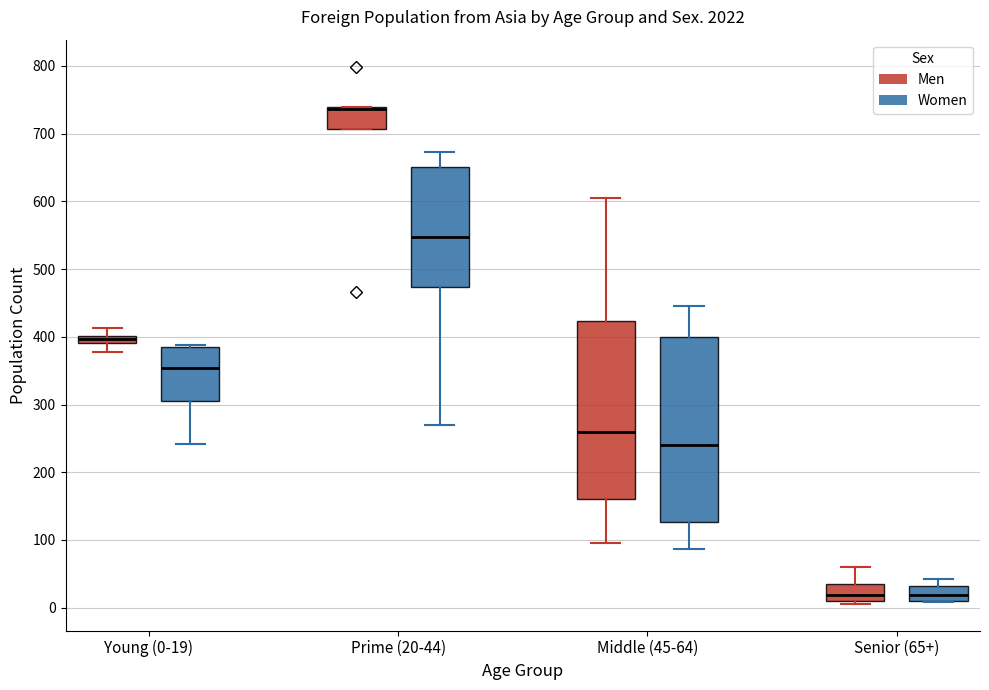

Comparing the boxes themselves (not the whiskers), which one is the tallest?

Middle (45-64) (Women)